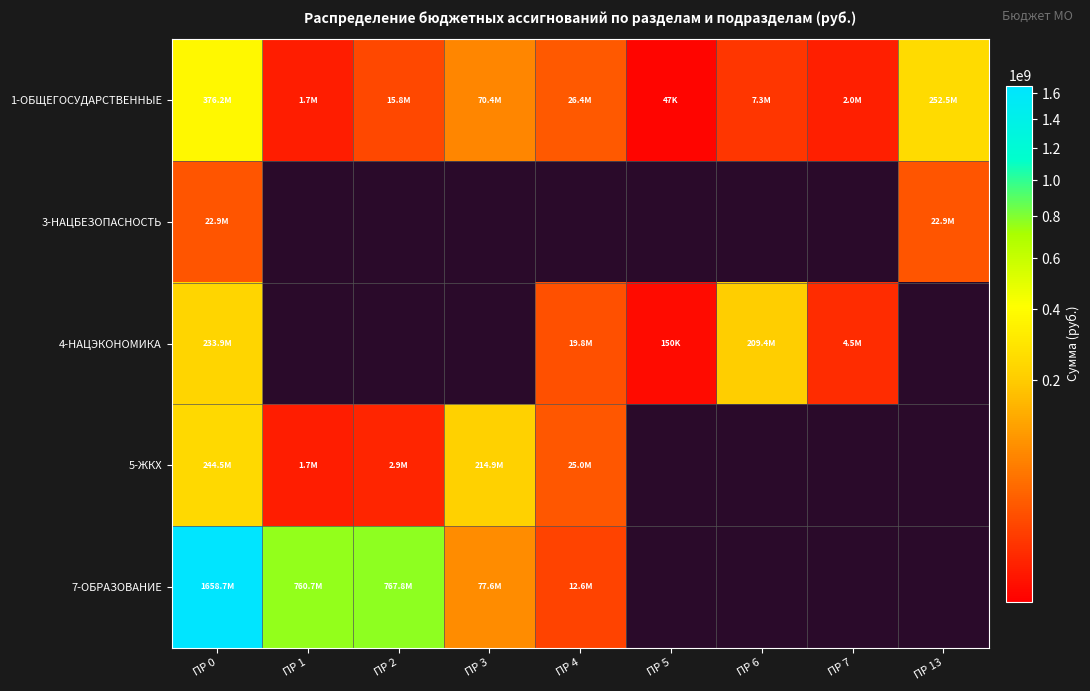

What is the difference between the maximum and minimum values in the 4-НАЦЭКОНОМИКА series?

233773653.5